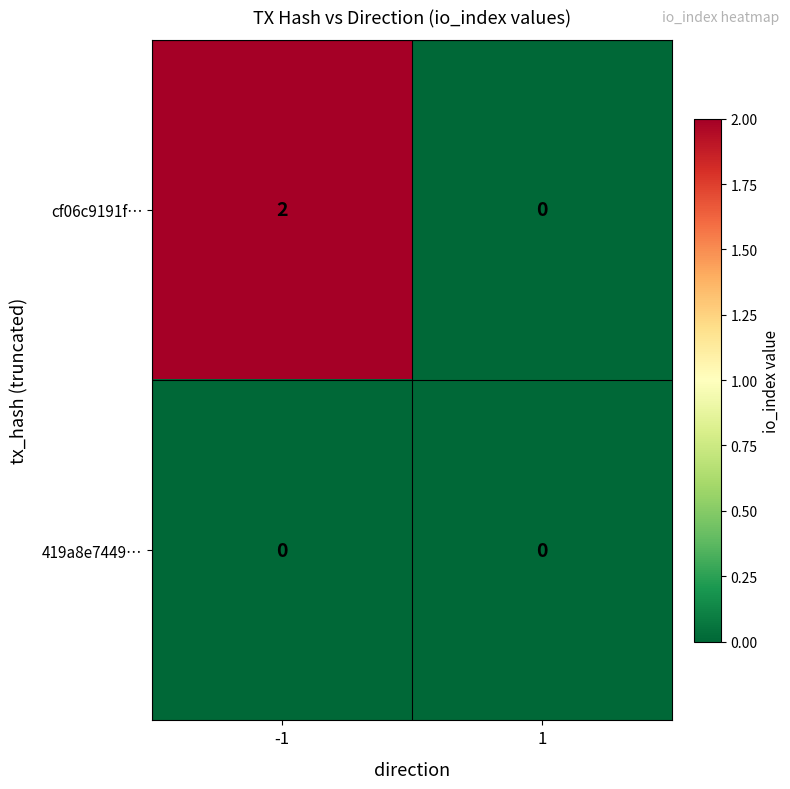

True or false: 419a8e7449… has a value of 0 at 1.

True